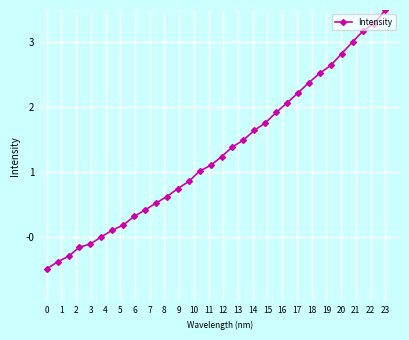

What is the average value?

1.3